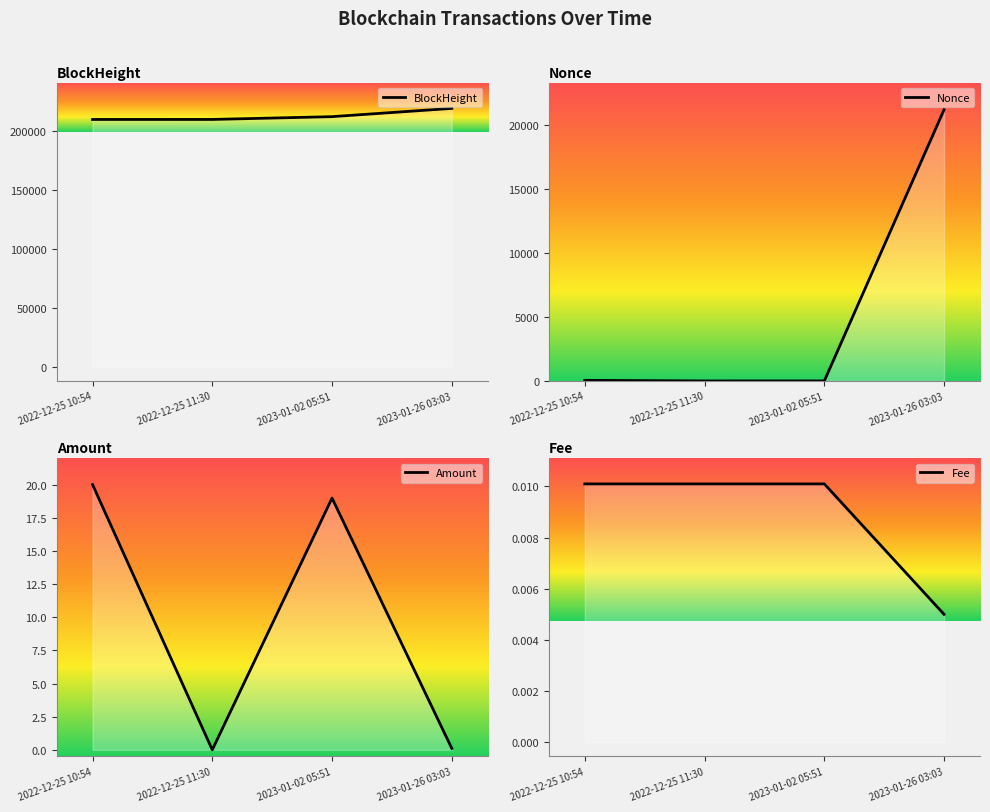

Which series has the largest total across all categories?

BlockHeight